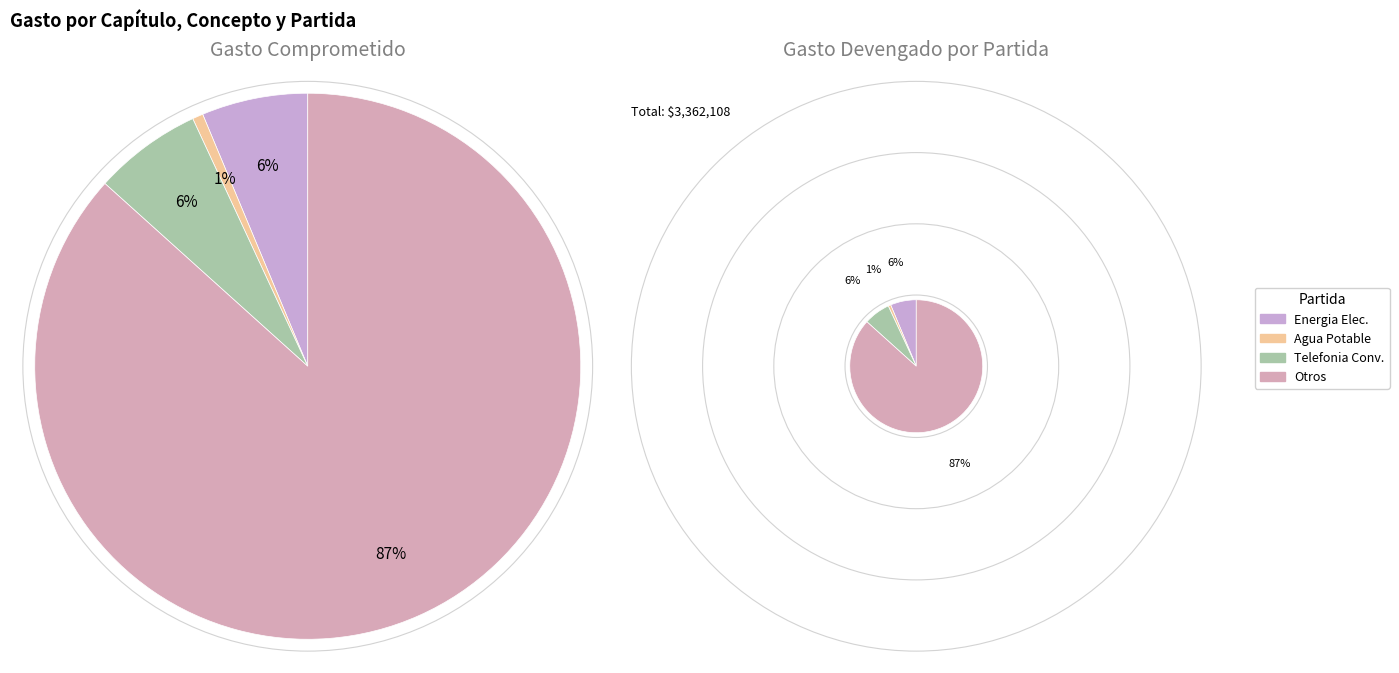

True or false: Servicio de Telecomunicaciones accounts for 1% of the total.

False